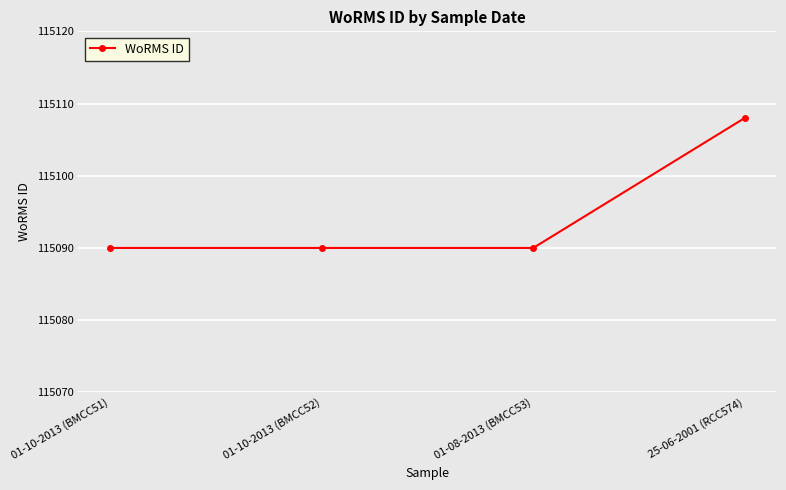

True or false: there are more than 2 points higher than both neighbors.

False